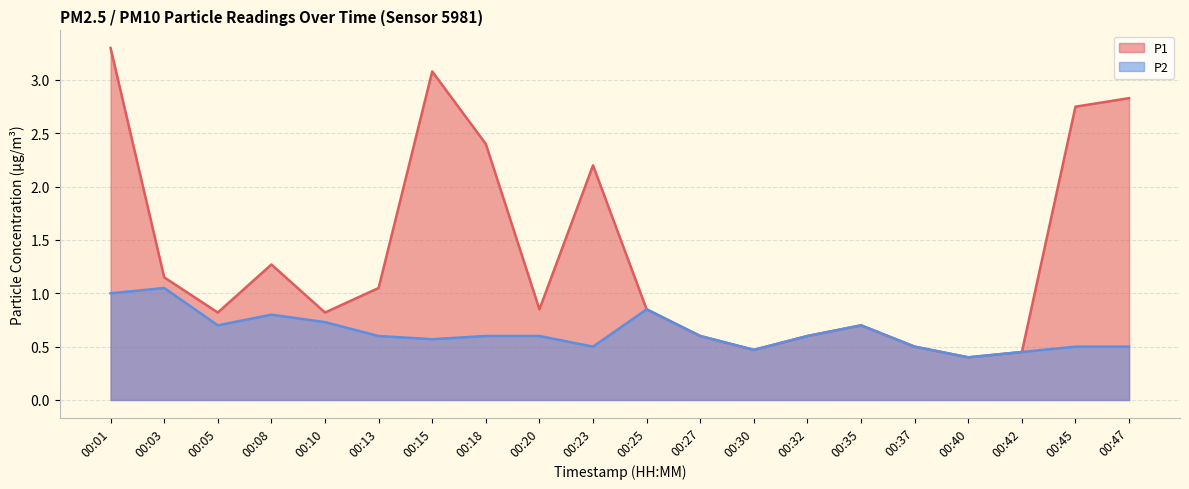

What is the average value of the P1 series?

1.4